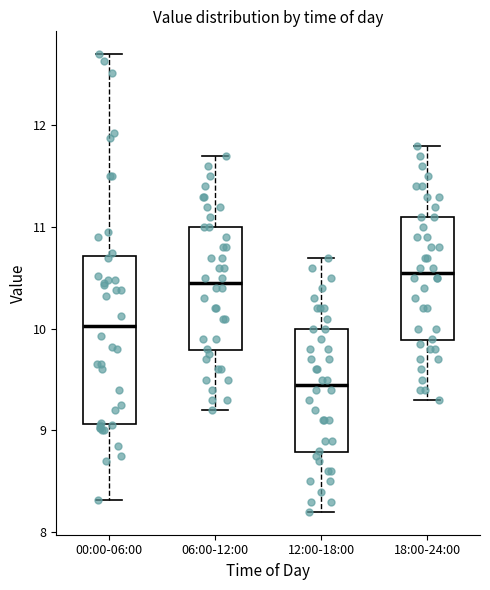

Reading left to right, read every box against the y-axis: the position of its median line, the range the box covers, and the ends of its whiskers. The values are not printed on the chart, so give them approximately, as read against the axis.

00:00-06:00: median 10.0, box 9.1 to 10.7, whiskers 8.3 to 12.7
06:00-12:00: median 10.5, box 9.8 to 11.0, whiskers 9.2 to 11.7
12:00-18:00: median 9.5, box 8.8 to 10.0, whiskers 8.2 to 10.7
18:00-24:00: median 10.6, box 9.9 to 11.1, whiskers 9.3 to 11.8